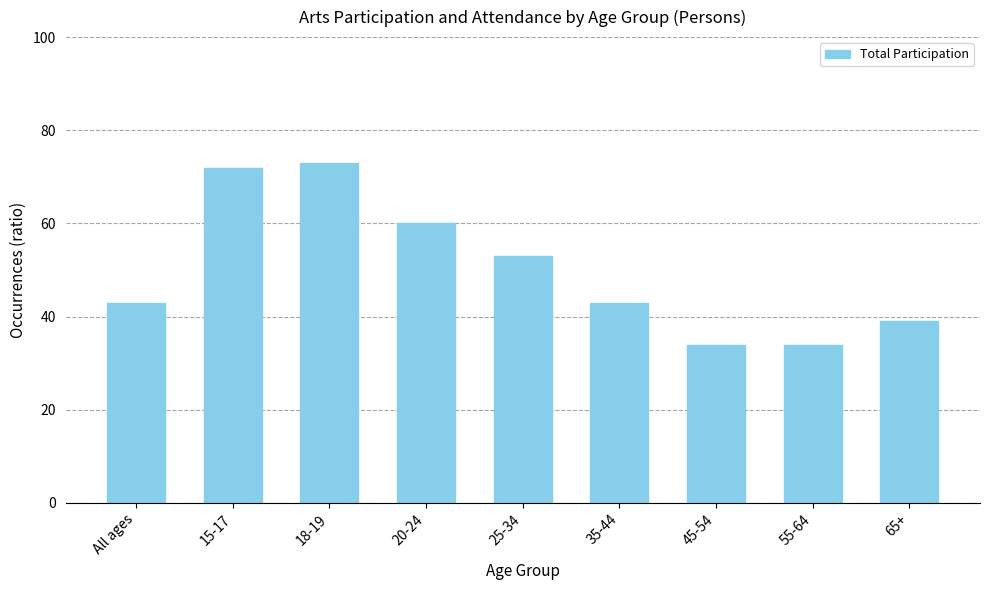

Does the chart contain any negative values?

No